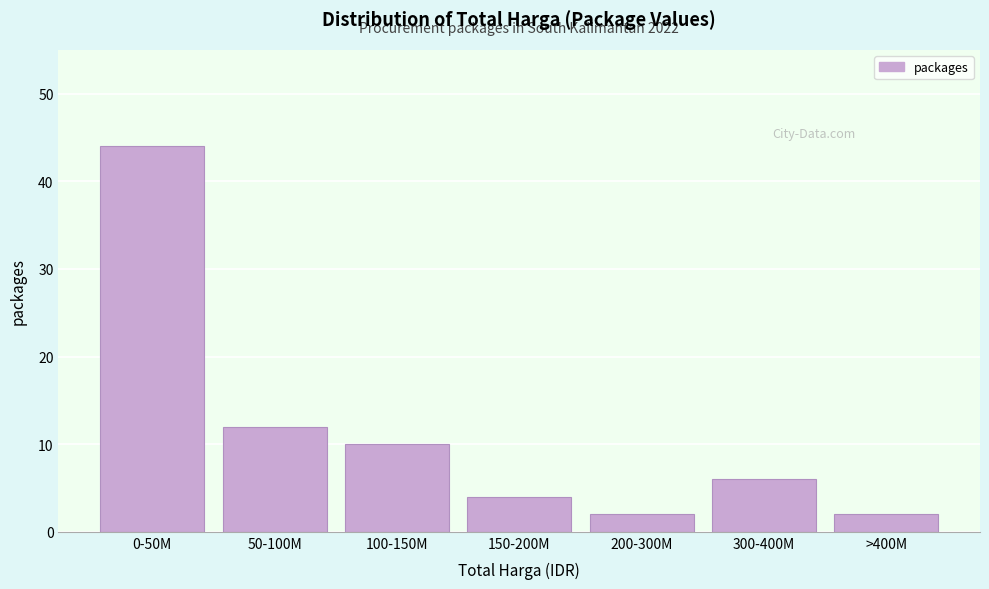

Reading left to right, list all the values displayed in this chart.

0-50M=44	50-100M=12	100-150M=10	150-200M=4	200-300M=2	300-400M=6	>400M=2